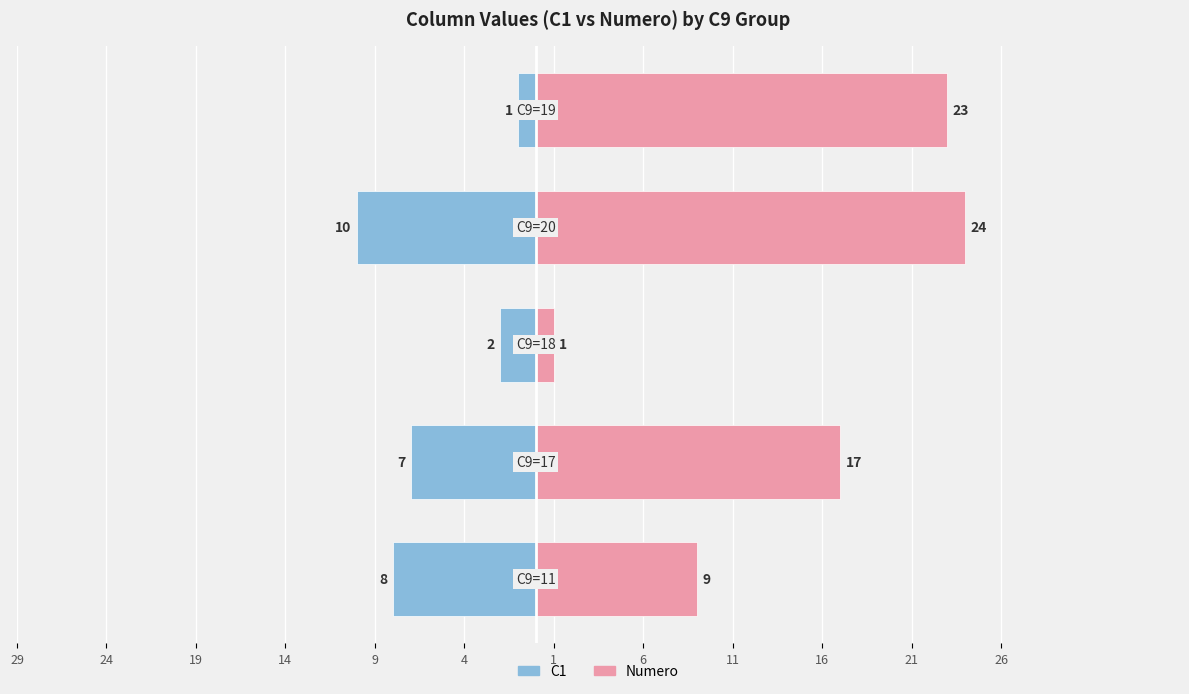

What is the total value across all series at 24?

10